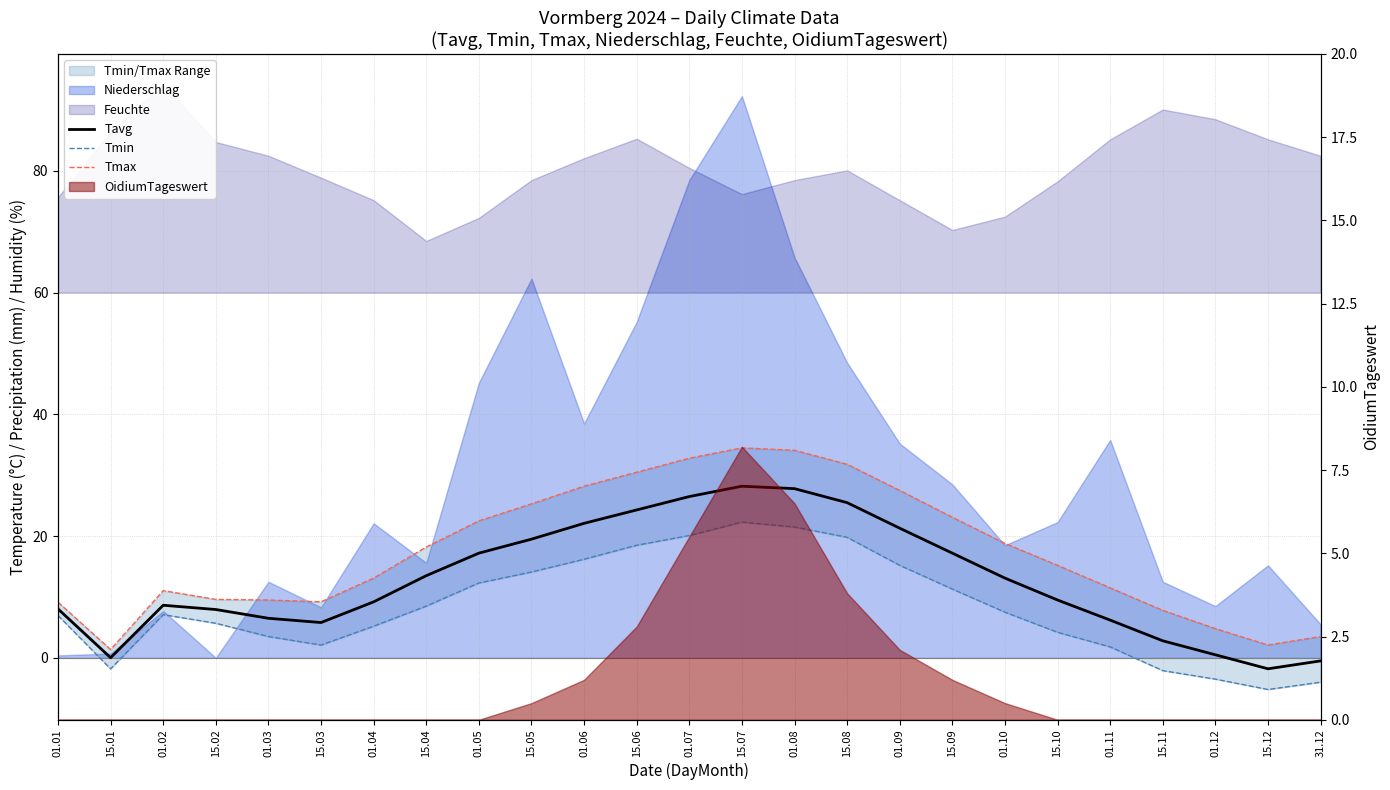

How many lines are shown in the chart?

3